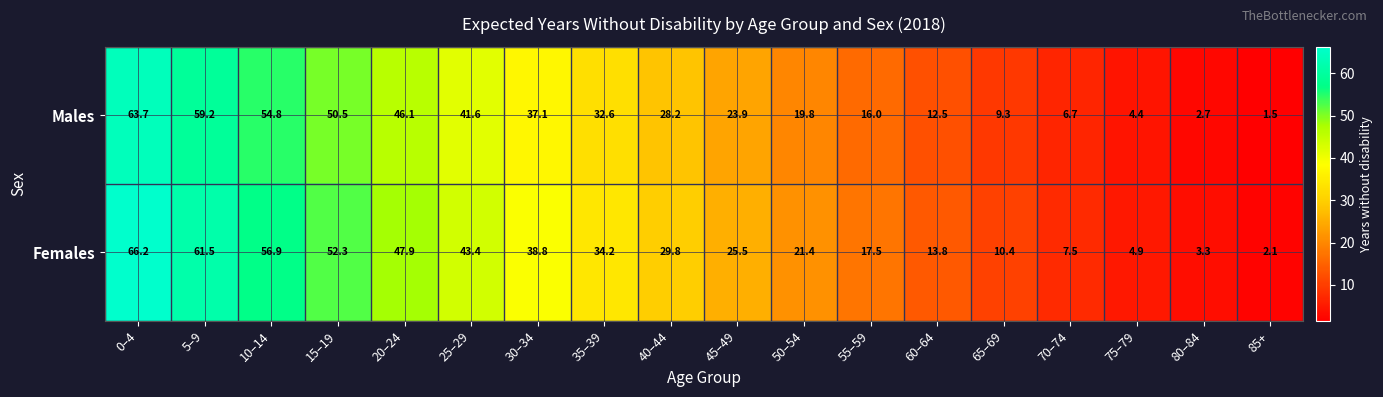

The Females series shows 50.8 at 30–34. True or false?

False